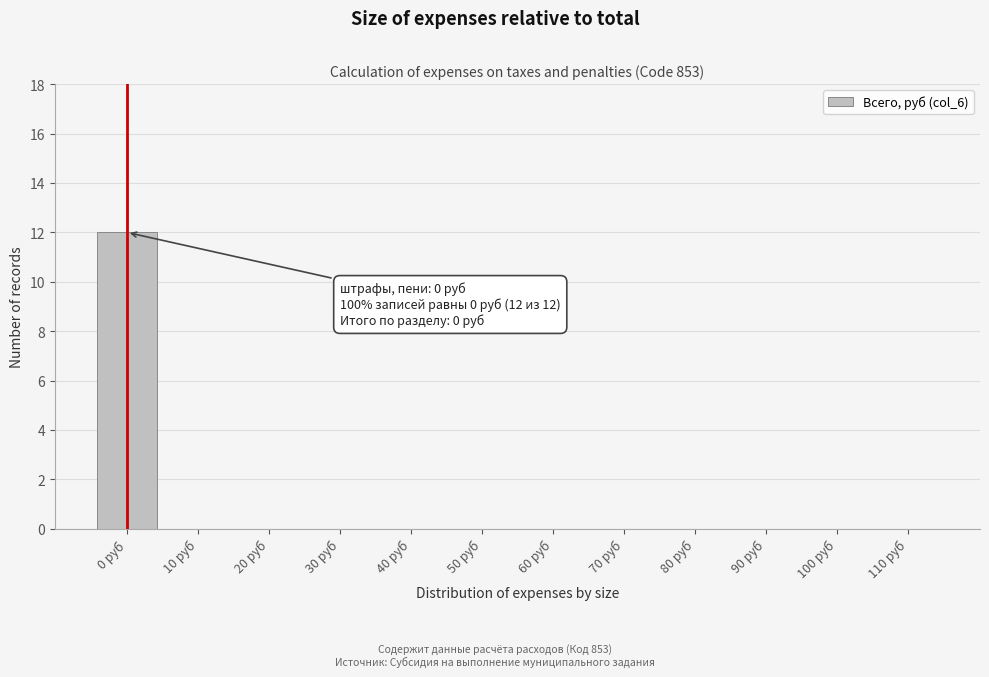

Reading left to right, extract all data points from this chart.

0 руб=12	10 руб=0	20 руб=0	30 руб=0	40 руб=0	50 руб=0	60 руб=0	70 руб=0	80 руб=0	90 руб=0	100 руб=0	110 руб=0